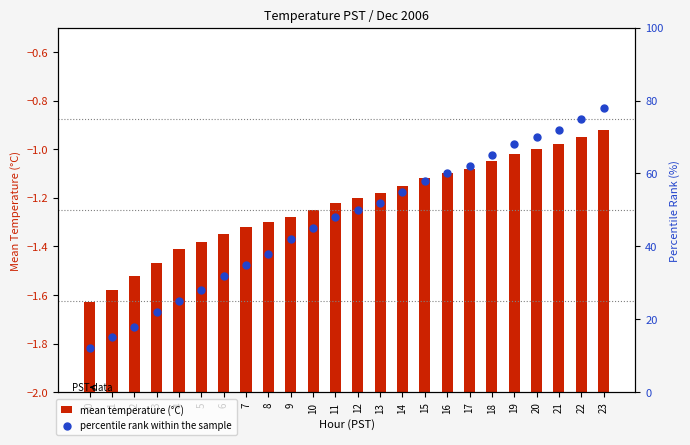

Which series contains the highest Y value?

percentile rank within the sample